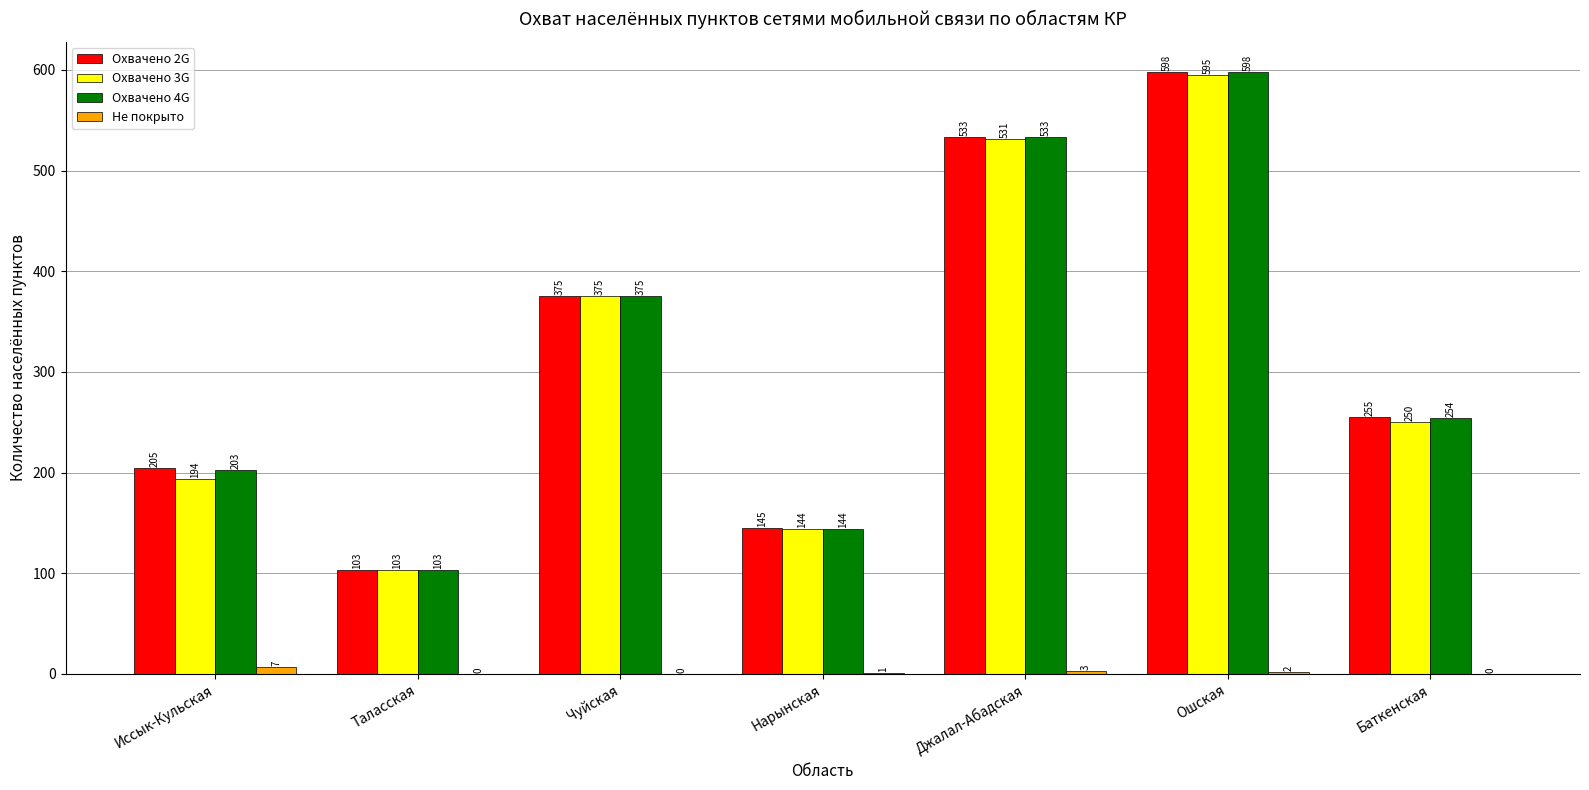

What is the total value across all series at Таласская?

309